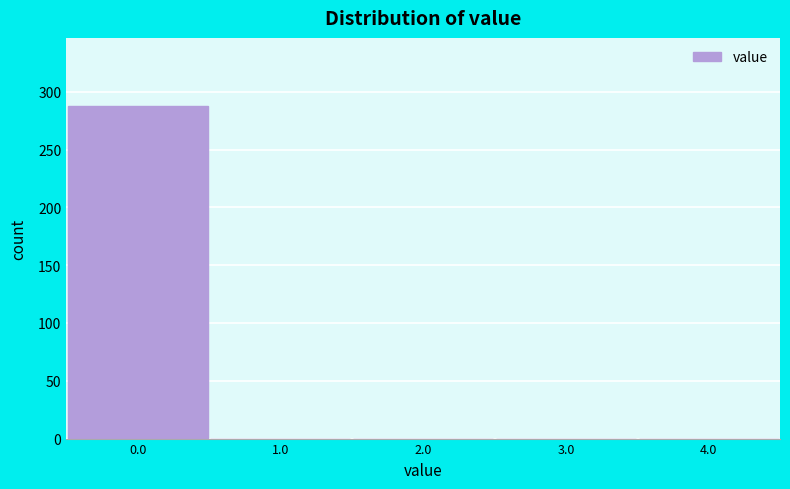

Reading left to right, list every bar in this chart as the range it spans on the x-axis followed by its height. The values are not printed on the chart, so give them approximately, as read against the axis.

-0.5 to 0.5: 290
0.5 to 1.5: 0
1.5 to 2.5: 0
2.5 to 3.5: 0
3.5 to 4.5: 0